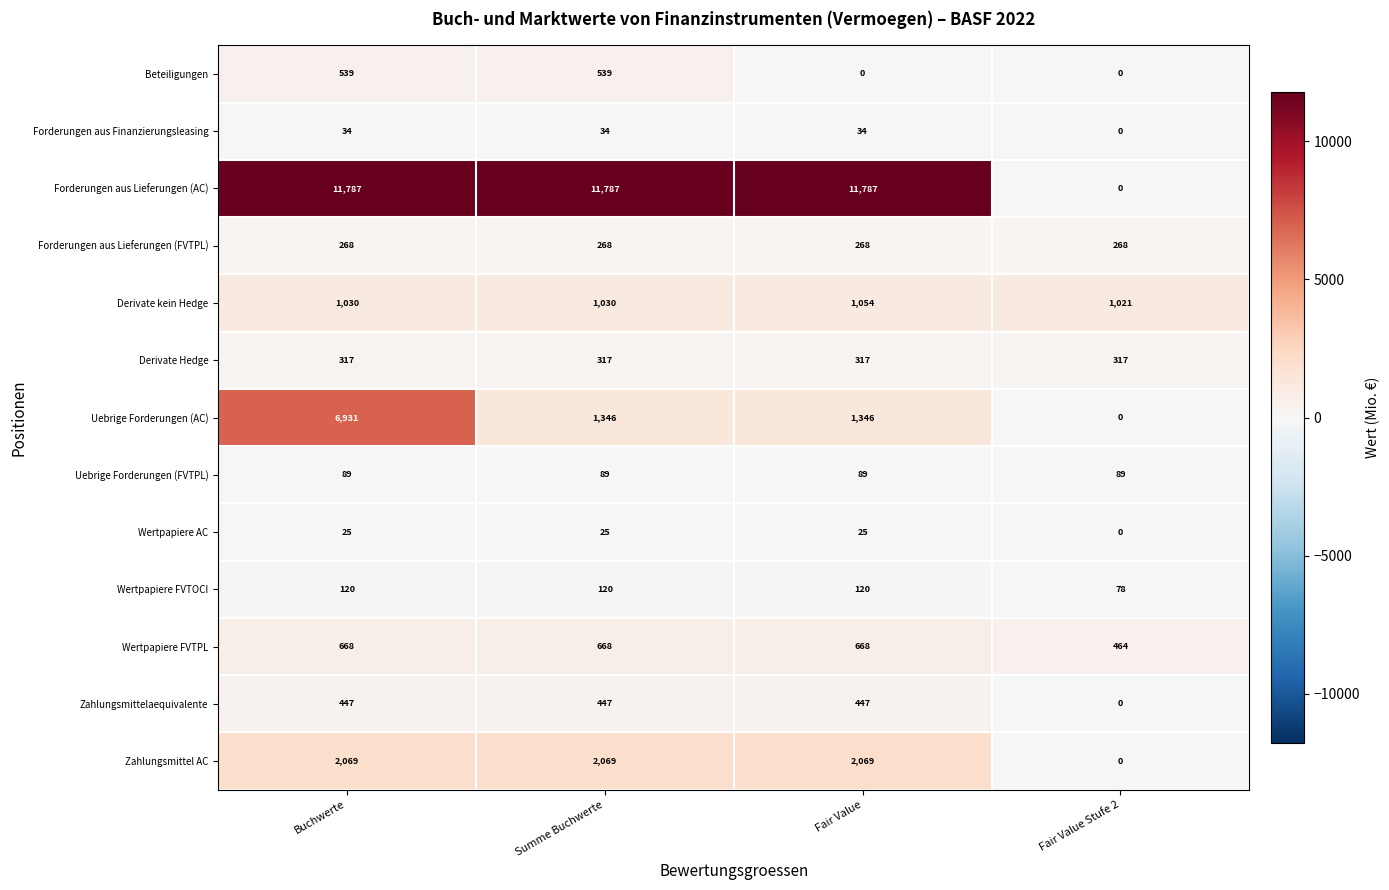

What value does the Zahlungsmittelaequivalente series have at Summe Buchwerte, to the nearest 5?

445